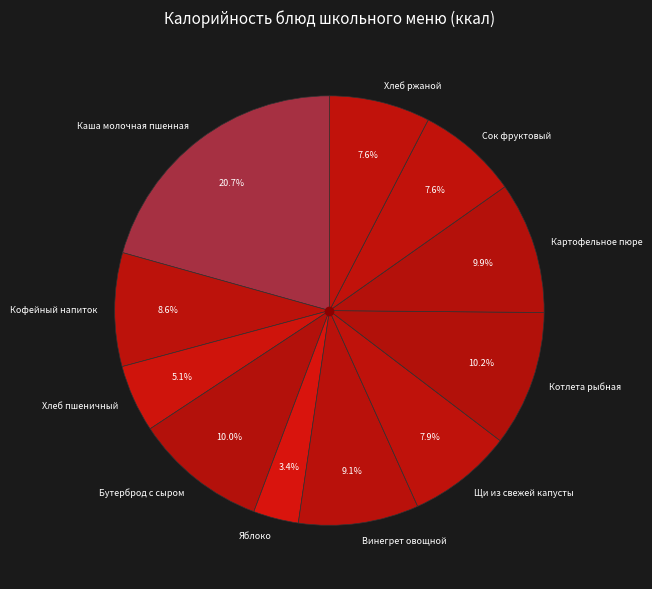

Is it true that Картофельное пюре is 10% of the pie?

True